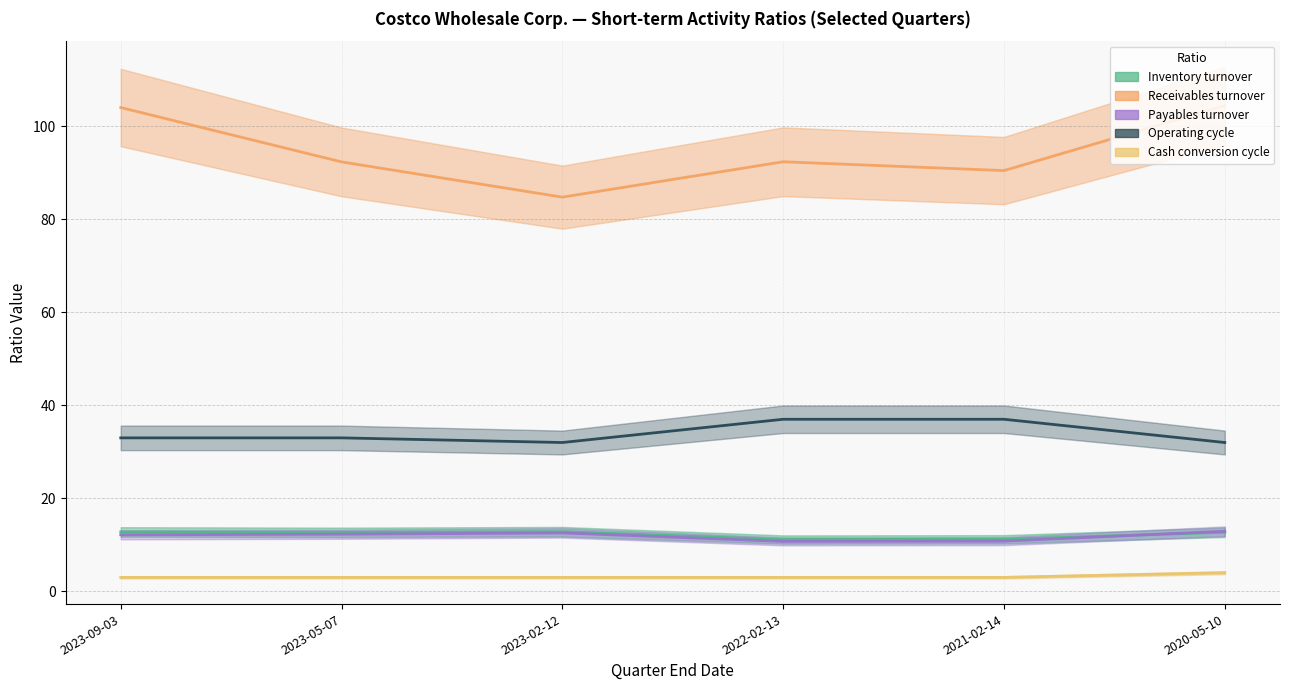

Reading right to left, what are all the values shown in this chart?

Inventory turnover: 12.7	11.2	11.1	12.8	12.7	12.8
Receivables turnover: 104.4	90.5	92.4	84.8	92.3	104.0
Payables turnover: 12.9	10.8	10.7	12.6	12.3	12.2
Operating cycle: 32.0	37.0	37.0	32.0	33.0	33.0
Cash conversion cycle: 4.0	3.0	3.0	3.0	3.0	3.0